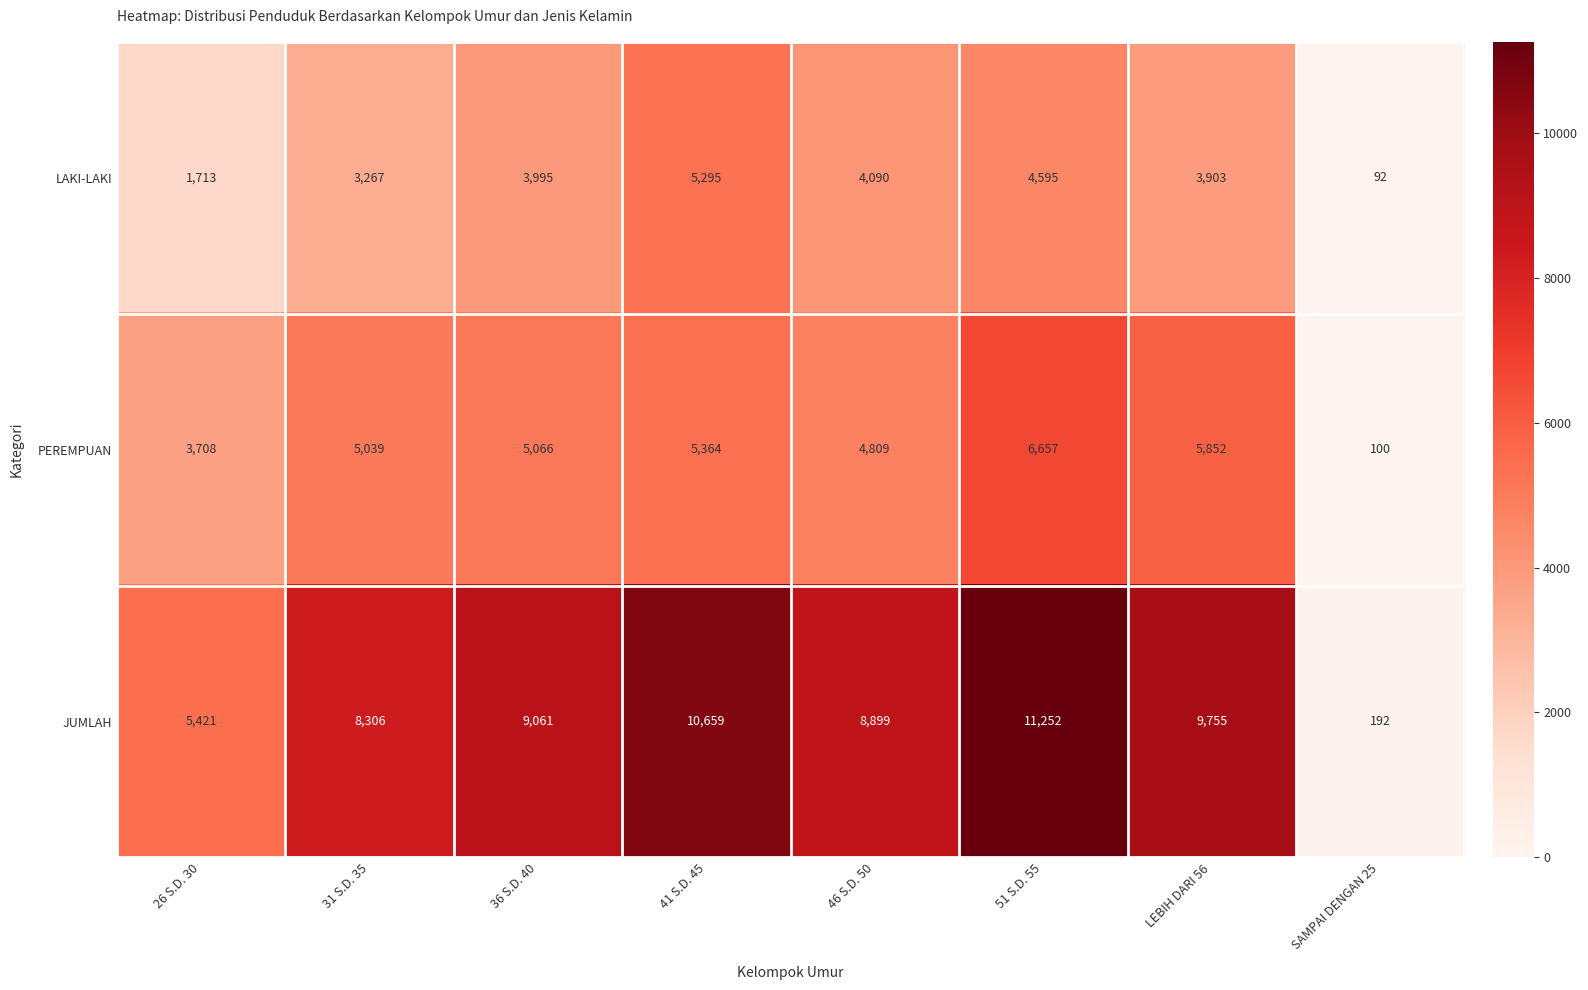

At which category is the sum across all series the highest?

51 S.D. 55